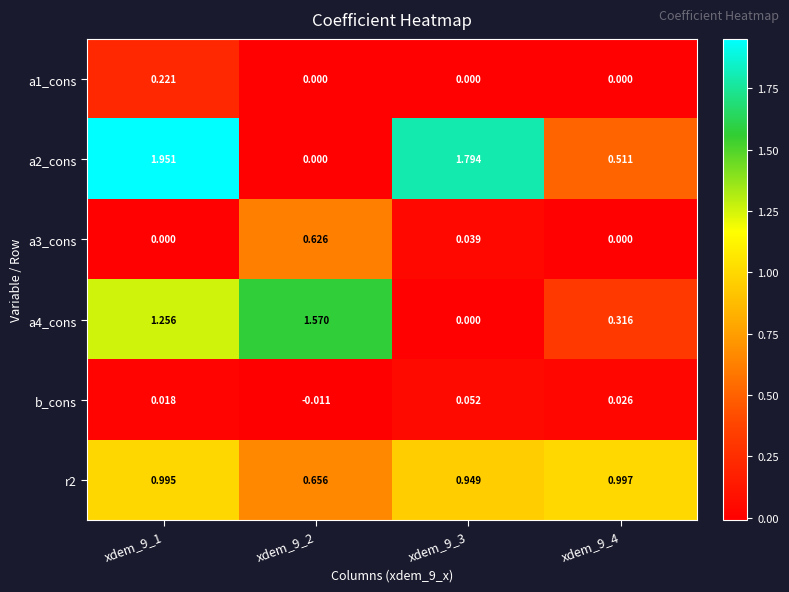

Is the value of a1_cons at xdem_9_4 greater than the value of a3_cons at xdem_9_2?

No